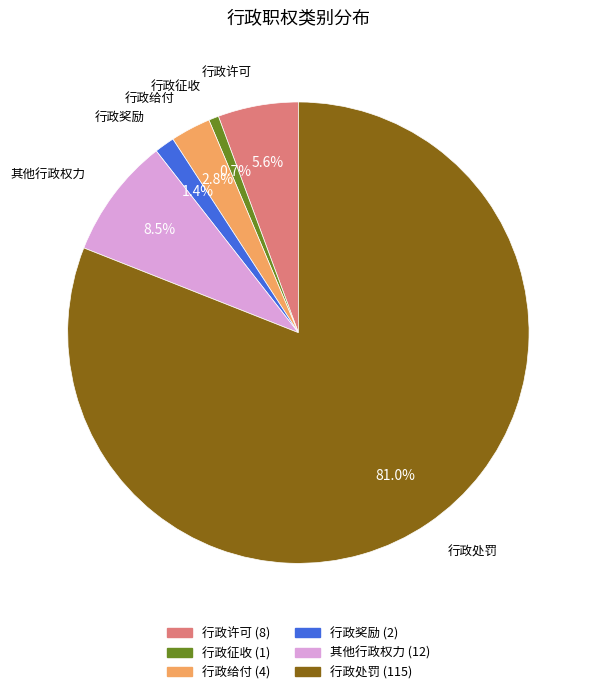

How many segments does this pie chart have?

6